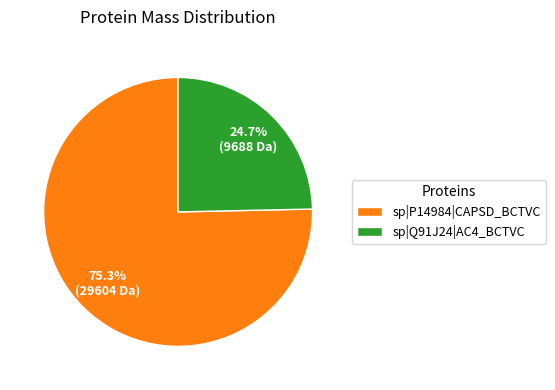

To the nearest percent, what is the average slice percentage?

50%